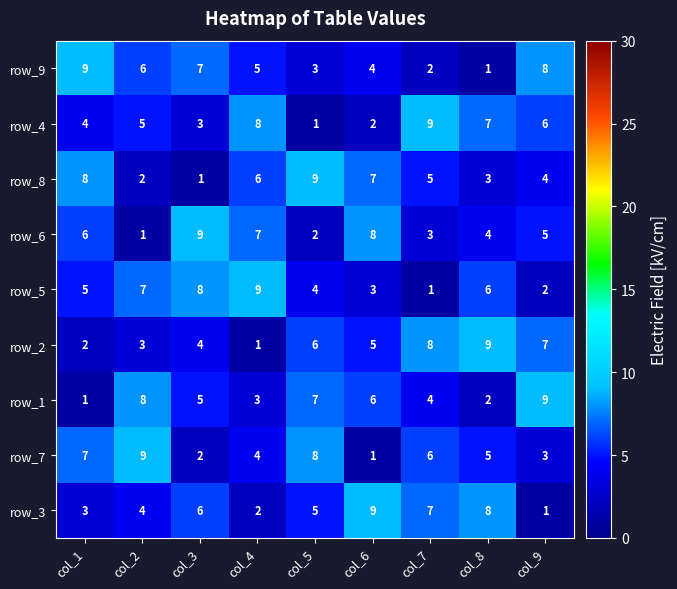

What is the difference between the maximum and minimum values in the row_5 series?

8